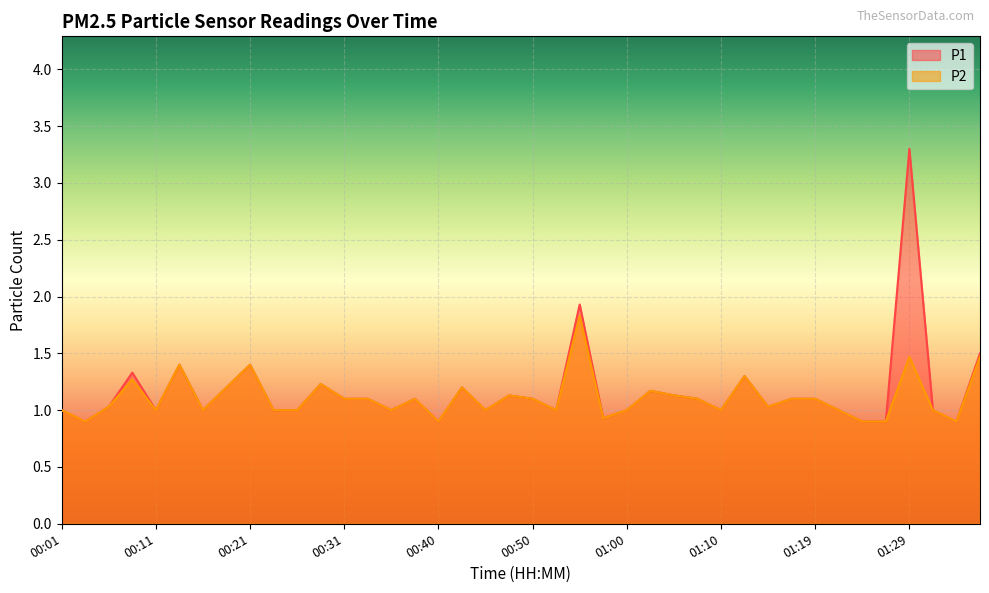

Is the value of P2 at 01:22 greater than the value of P1 at 00:48?

No